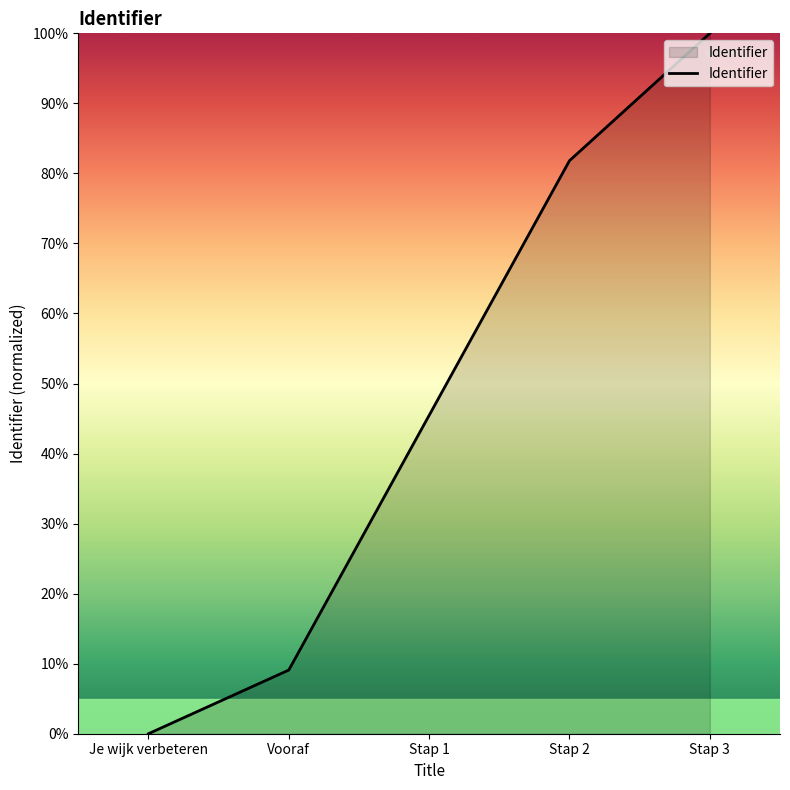

Is it true that the value at Je wijk verbeteren is 39.7?

False